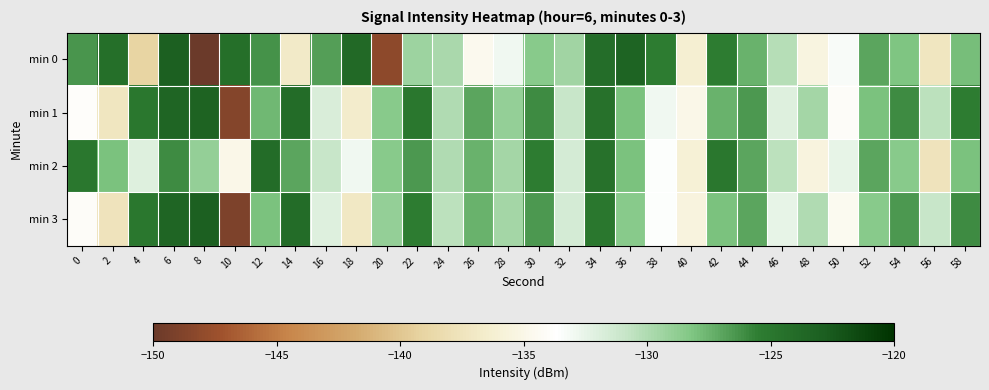

Reading right to left, transcribe all the data shown in this chart.

min 0: 58=-127.9	56=-137.2	54=-128.1	52=-127.0	50=-133.3	48=-135.4	46=-130.3	44=-127.4	42=-125.5	40=-136.3	38=-125.4	36=-123.3	34=-124.2	32=-129.4	30=-128.4	28=-132.9	26=-134.6	24=-129.8	22=-129.3	20=-148.2	18=-123.8	16=-126.7	14=-136.8	12=-126.2	10=-124.2	8=-150.1	6=-123.0	4=-139.0	2=-124.3	0=-126.3
min 1: 58=-125.5	56=-130.5	54=-126.0	52=-128.0	50=-134.0	48=-129.5	46=-132.0	44=-126.5	42=-127.5	40=-135.0	38=-133.0	36=-128.0	34=-124.5	32=-131.0	30=-126.0	28=-129.0	26=-127.0	24=-130.0	22=-125.0	20=-128.5	18=-136.5	16=-131.8	14=-124.1	12=-127.7	10=-148.6	8=-123.3	6=-123.4	4=-125.0	2=-137.2	0=-133.9
min 2: 58=-128.0	56=-137.5	54=-128.5	52=-127.0	50=-132.5	48=-135.5	46=-130.5	44=-127.0	42=-125.0	40=-136.0	38=-133.5	36=-128.0	34=-124.5	32=-131.5	30=-125.5	28=-129.5	26=-127.5	24=-130.0	22=-126.5	20=-128.5	18=-133.0	16=-131.0	14=-127.0	12=-124.0	10=-135.0	8=-129.0	6=-126.0	4=-132.0	2=-128.0	0=-125.0
min 3: 58=-126.0	56=-131.0	54=-126.5	52=-128.5	50=-134.5	48=-130.0	46=-132.5	44=-127.0	42=-128.0	40=-135.5	38=-133.5	36=-128.5	34=-125.0	32=-131.5	30=-126.5	28=-129.5	26=-127.5	24=-130.5	22=-125.5	20=-129.0	18=-137.0	16=-132.0	14=-124.0	12=-128.0	10=-149.0	8=-123.0	6=-123.5	4=-125.0	2=-137.5	0=-134.0